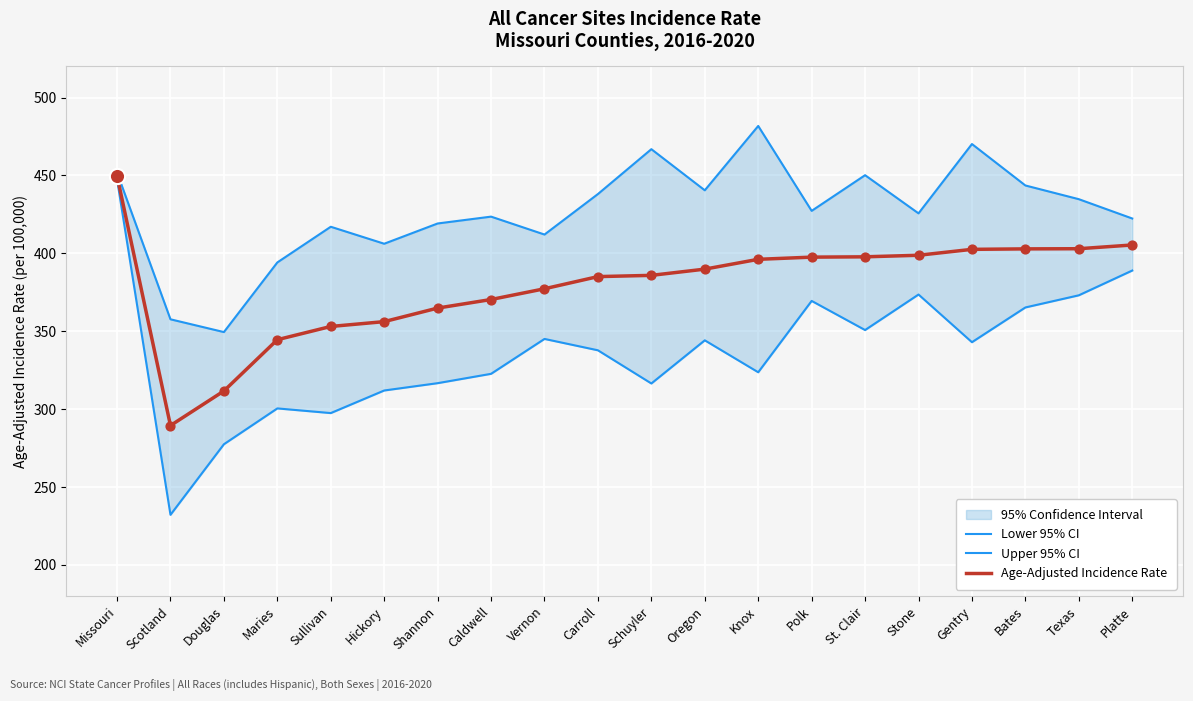

Which series has the largest total across all categories?

Upper 95% CI